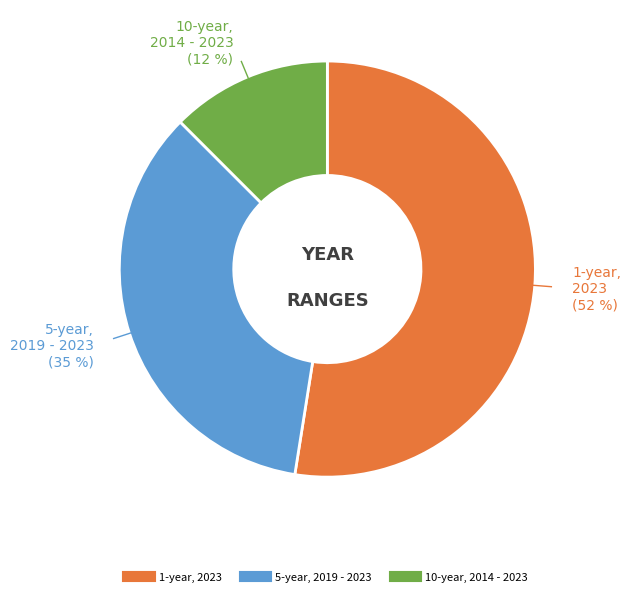

Count the number of slices in the pie.

3